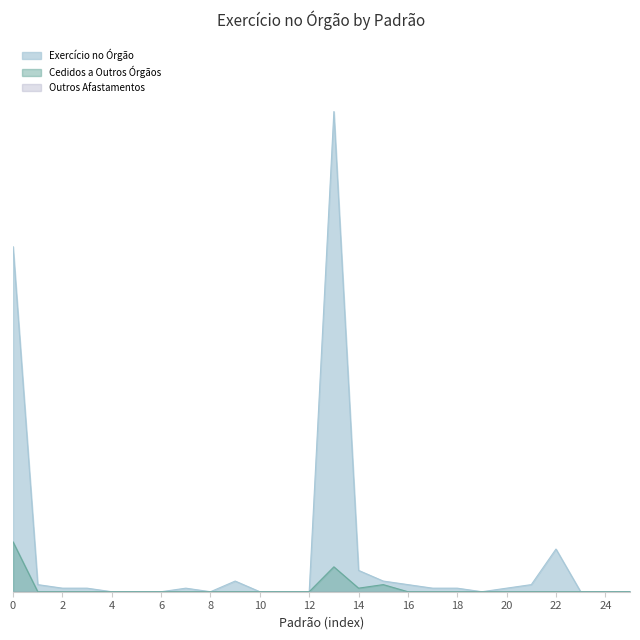

Does the chart have visible grid lines?

No